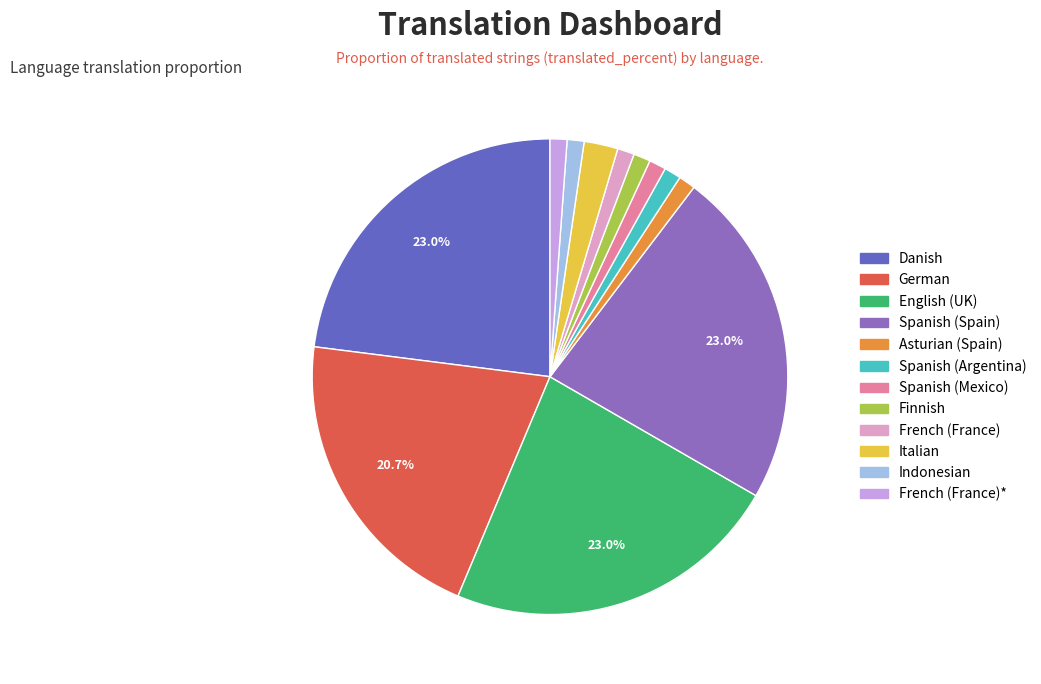

Is there a majority slice in this chart?

No